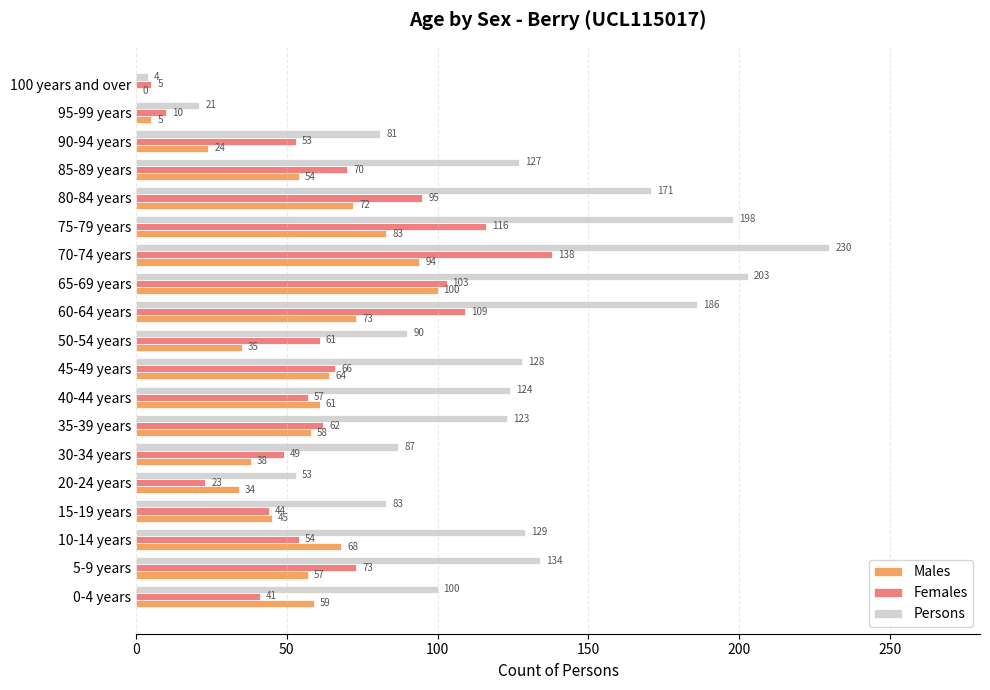

The value of Males at 90-94 years is 24. True or false?

True